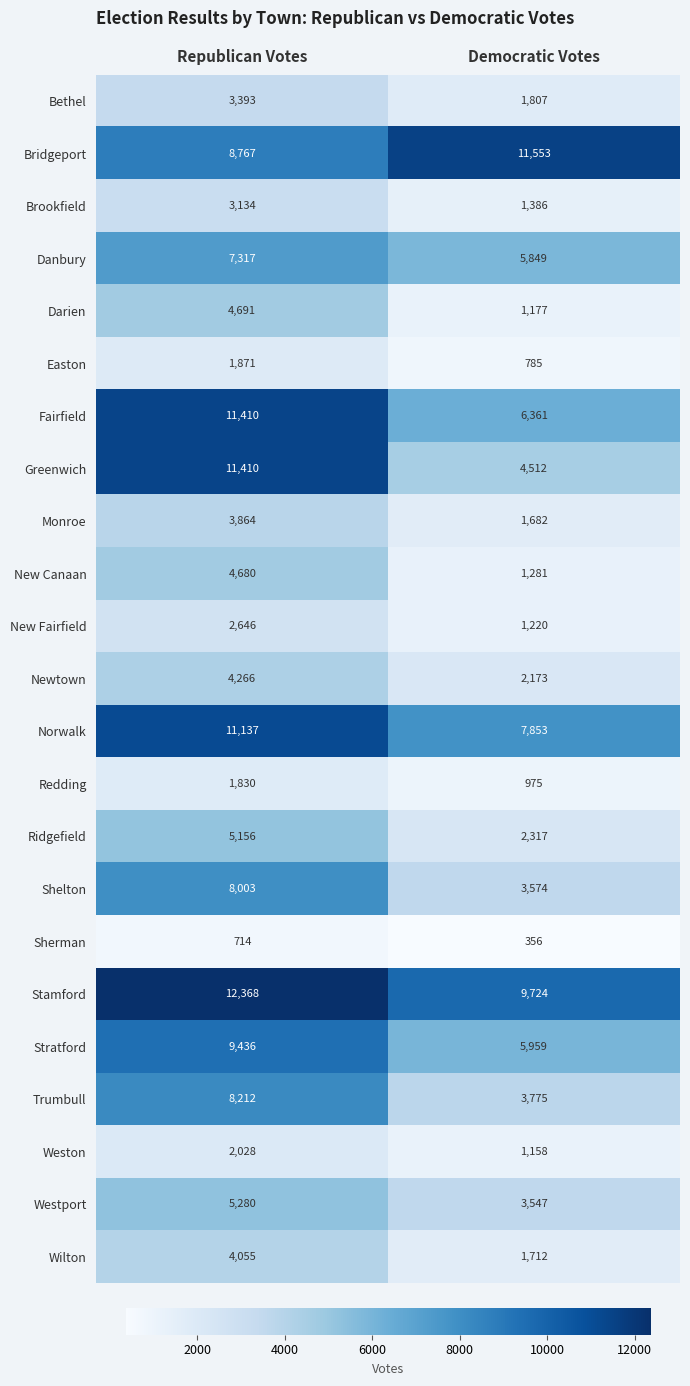

At how many categories does at least one series exceed 2193?

2